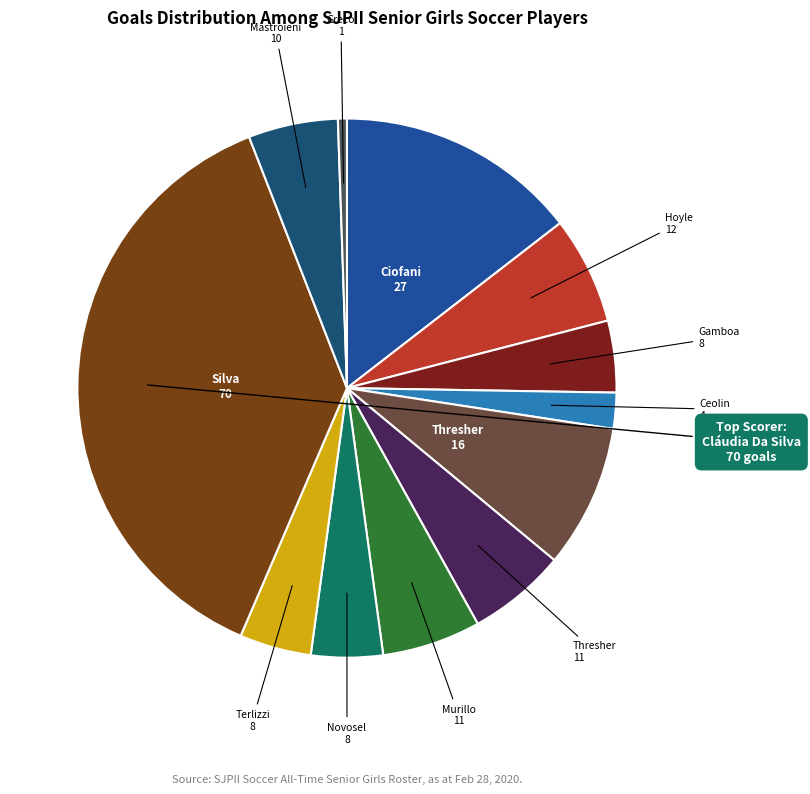

How many slices are in this pie chart?

12